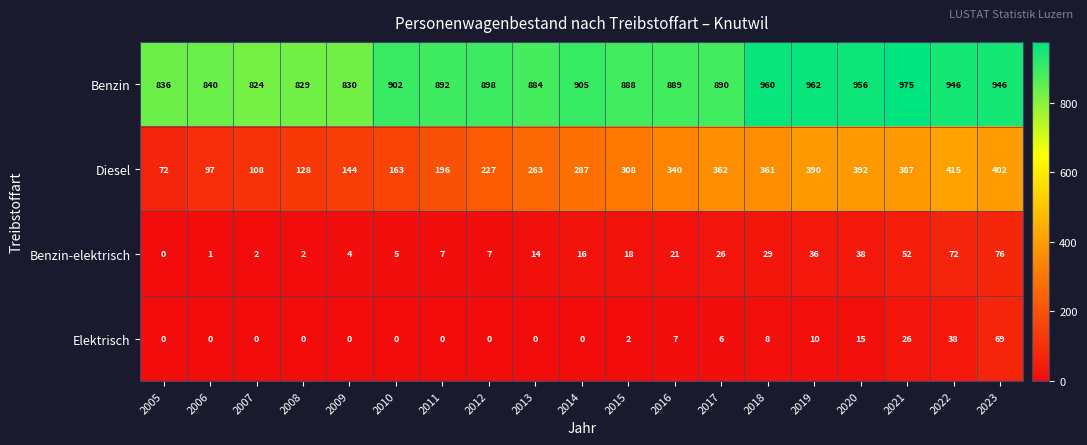

Read the Benzin-elektrisch value at 2013, to the nearest 5.

15